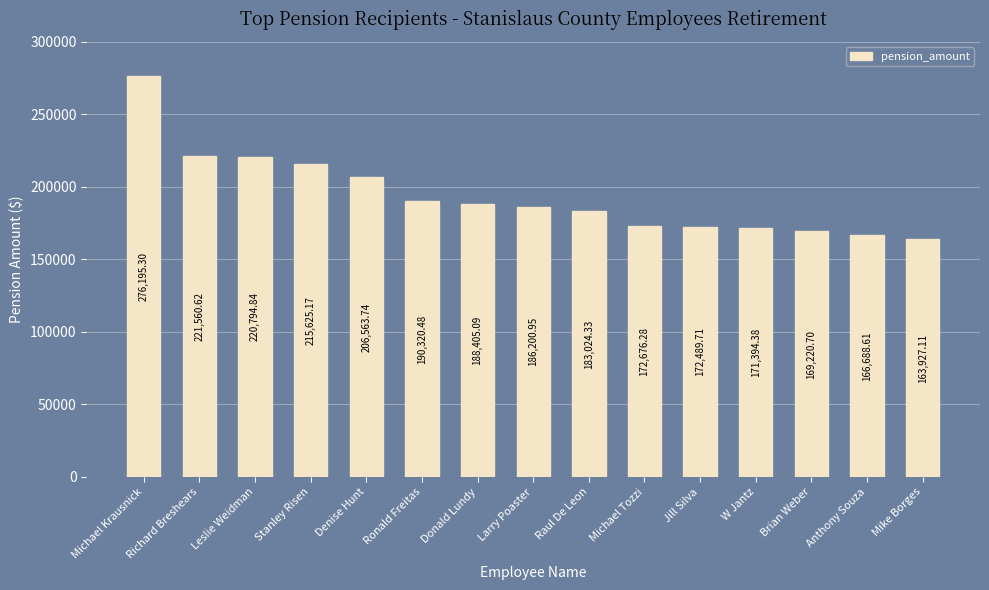

Which category has the lowest value across all series?

Mike Borges